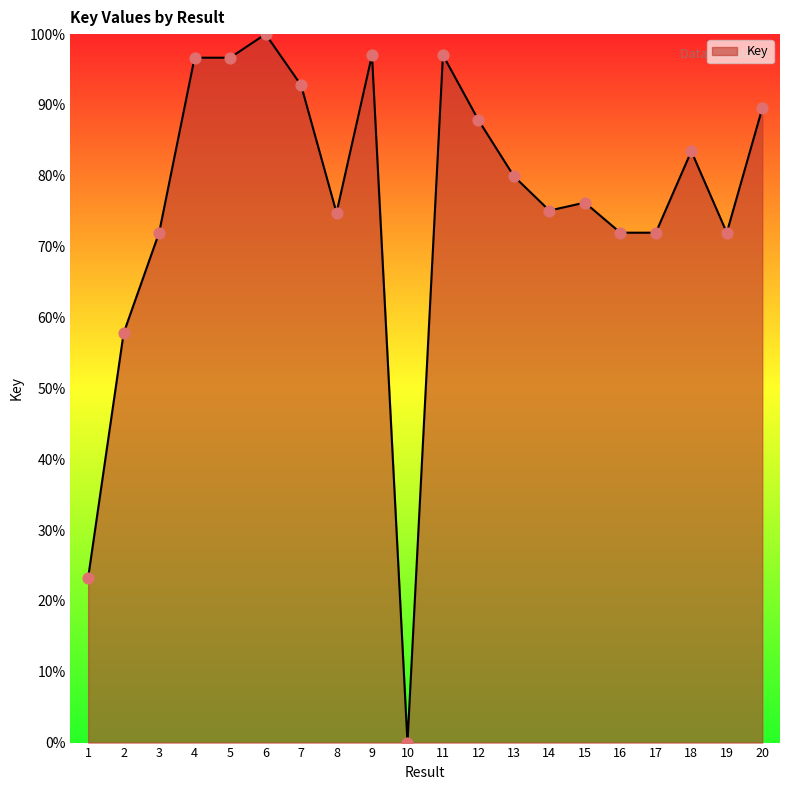

What is the change in value from 5 to 13?

-16.7